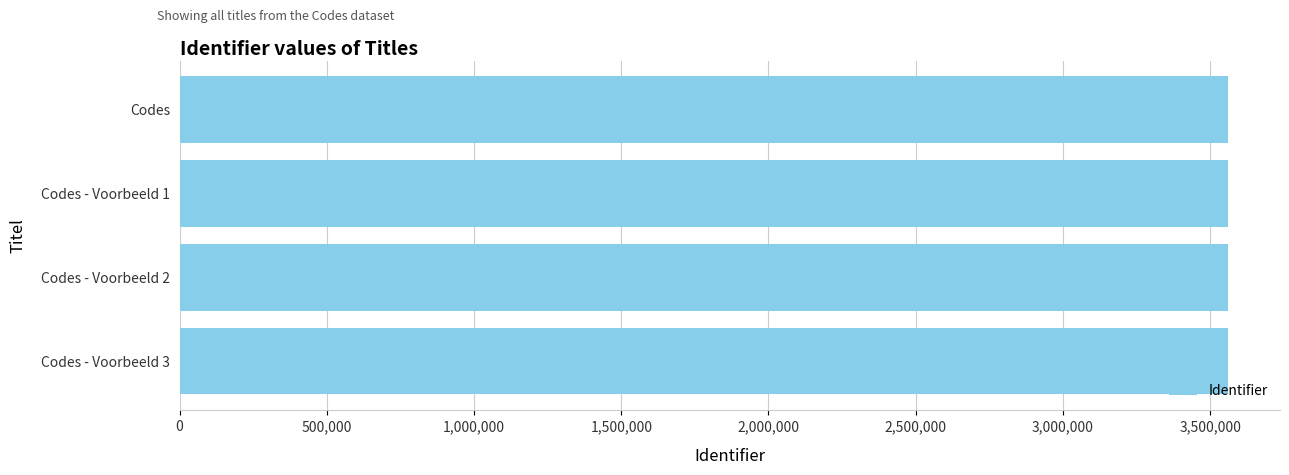

What is the ratio of the value at Codes - Voorbeeld 2 to the value at Codes?

1.0